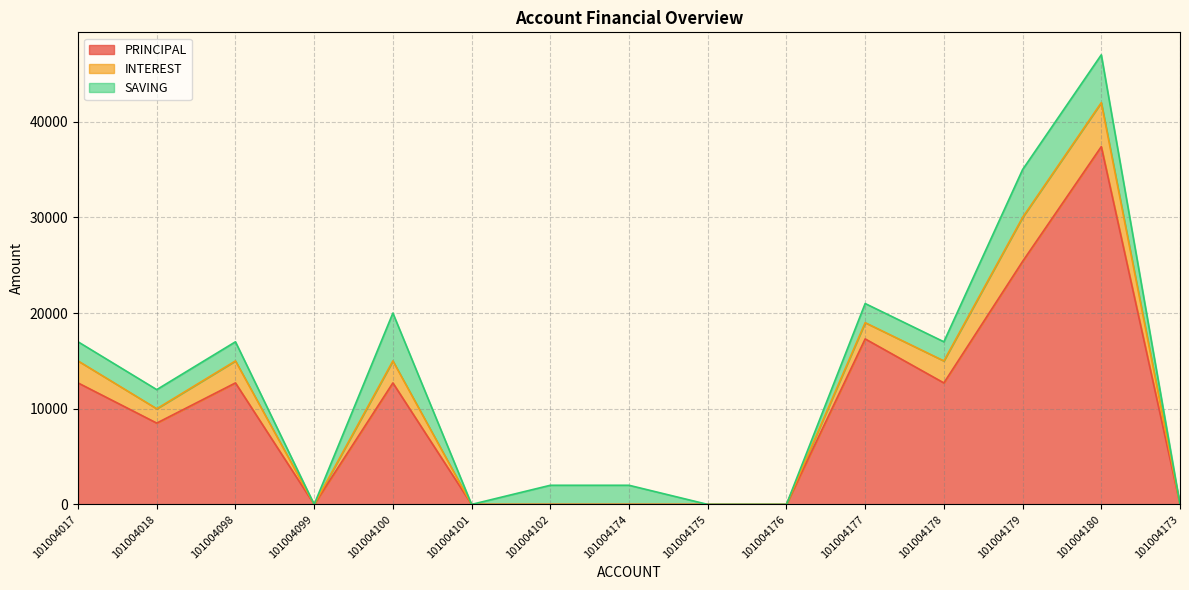

True or false: PRINCIPAL has more than 1 interior local peaks.

True